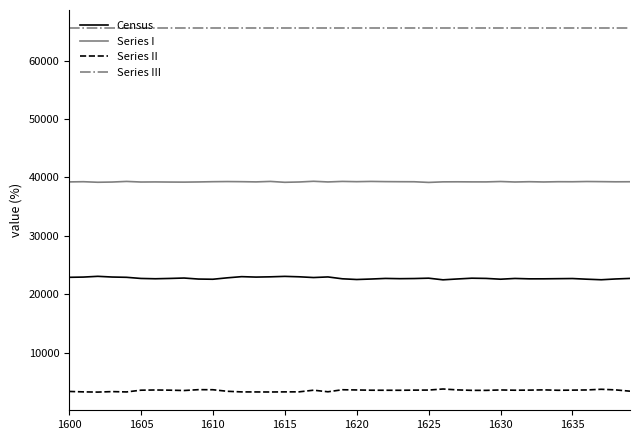

What is the maximum value shown in the chart?

65535